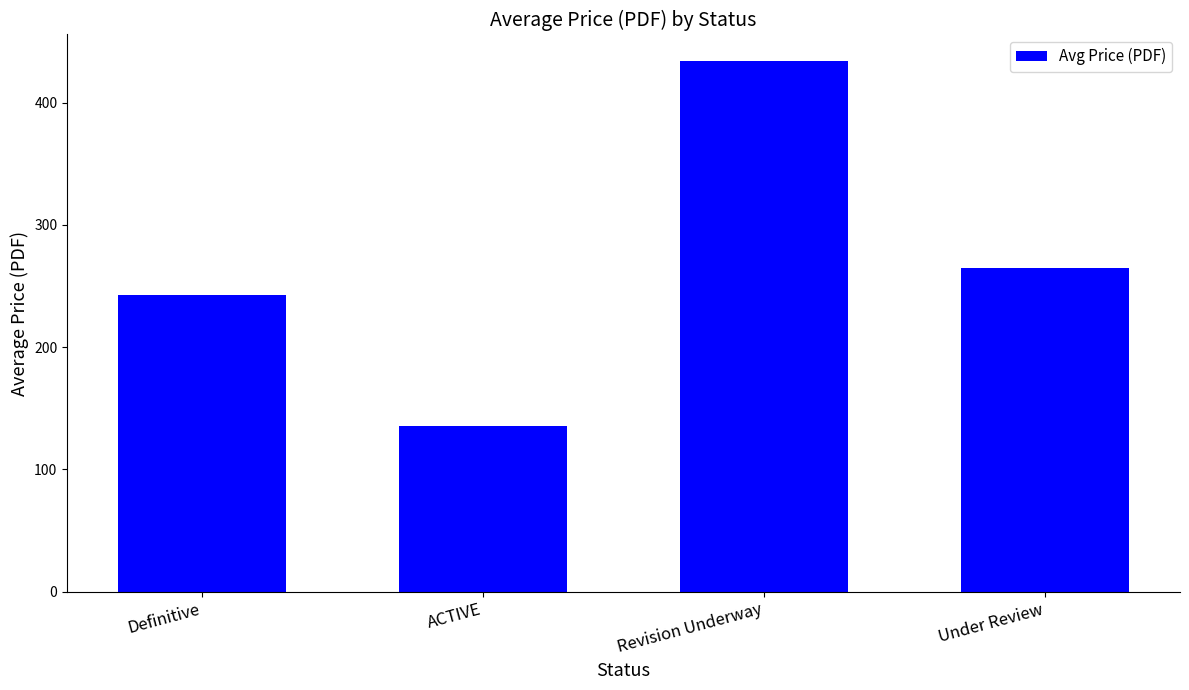

What is the difference between the maximum and minimum values?

298.5